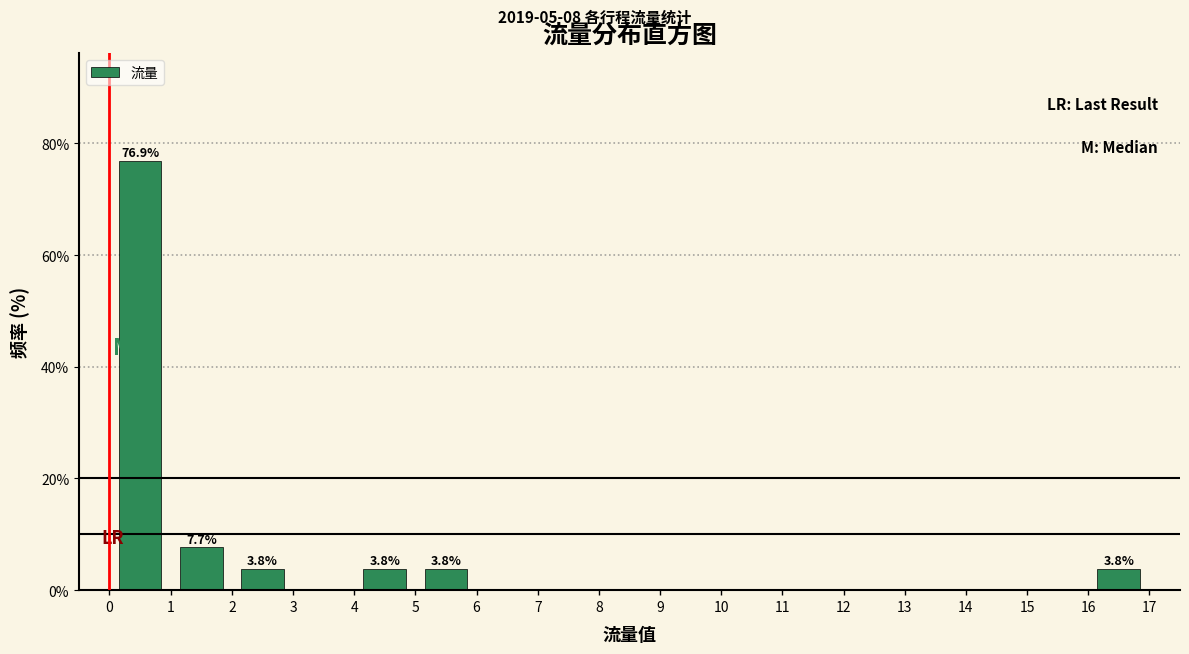

Which range on the x-axis has the tallest bar?

0 to 1